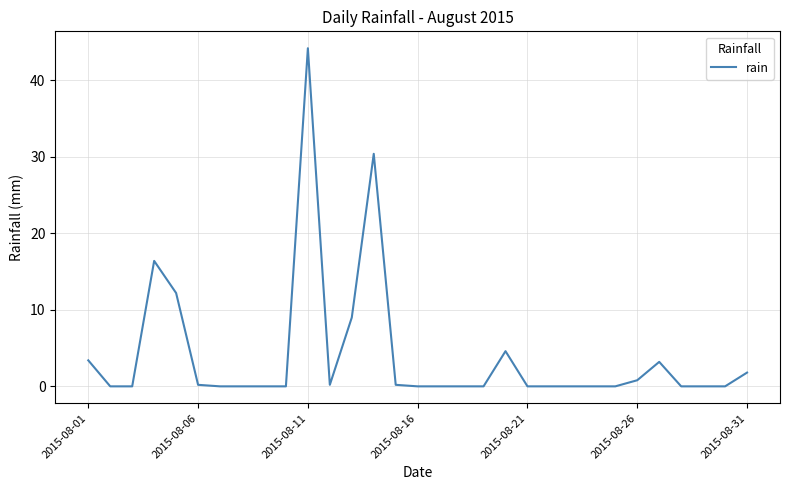

What is the difference between the maximum and minimum values?

44.2